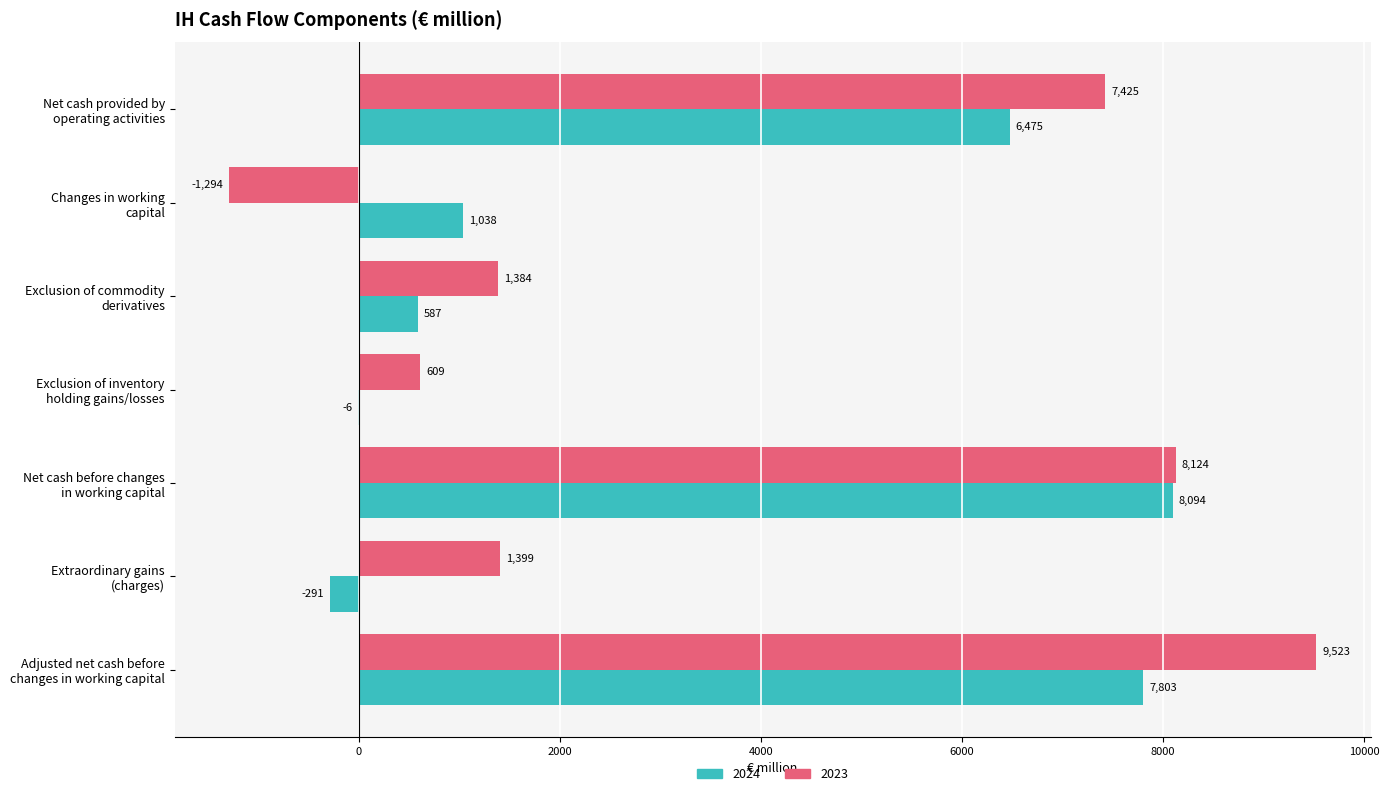

The value of 2024 at Net cash before changes
in working capital is 2418. True or false?

False